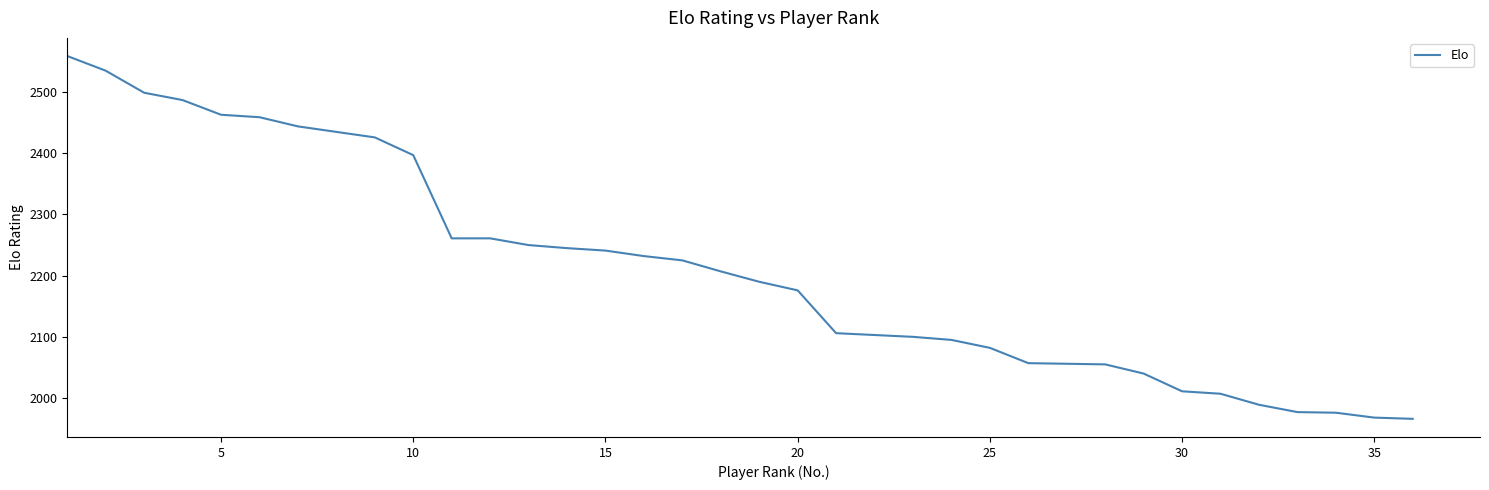

Is this an area chart (filled region under the line)?

No